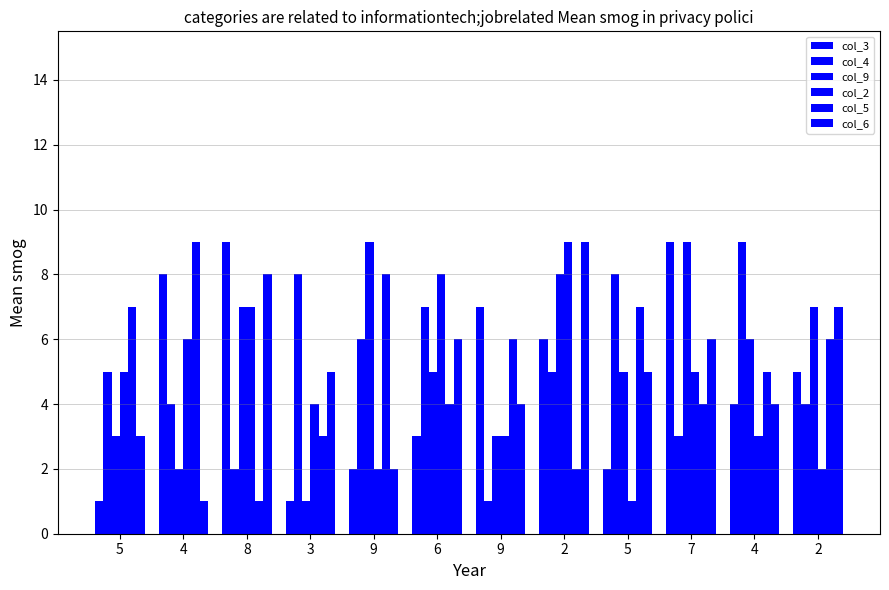

True or false: col_3 has a value of 9 at 8.

True